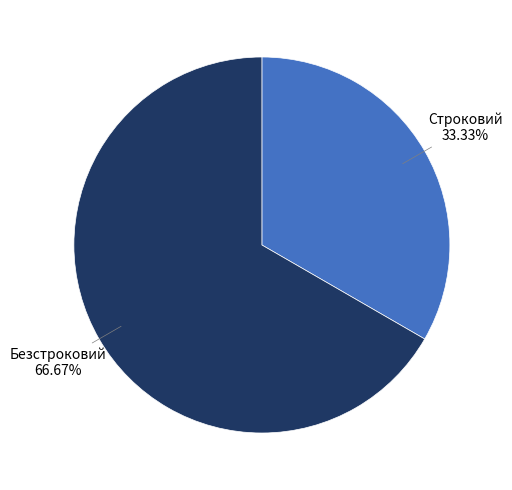

Is there a majority slice in this chart?

Yes